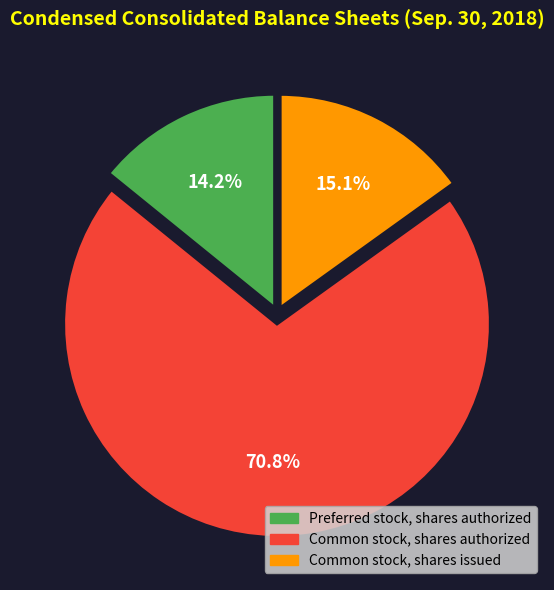

Is the sum of Preferred stock, shares authorized and Common stock, shares authorized greater than half?

Yes